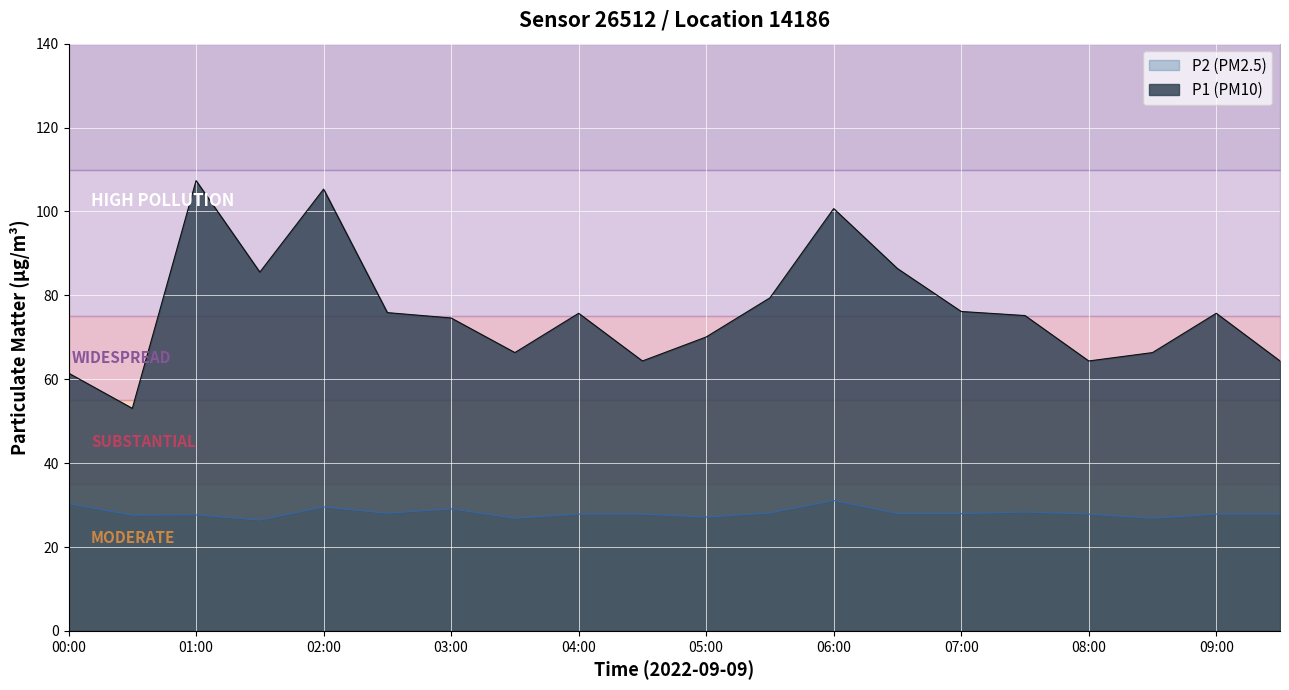

What is the label of the 2nd point from the right?

09:00